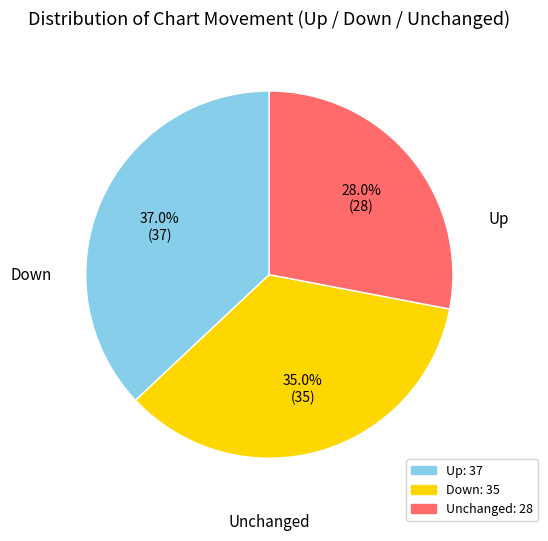

Is there a majority slice in this chart?

No